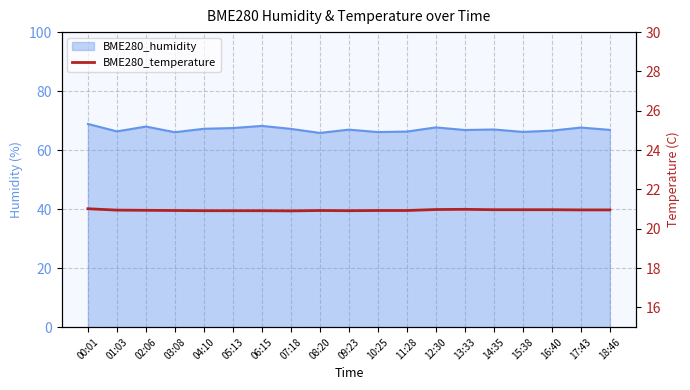

Where is the first local maximum?

08:20